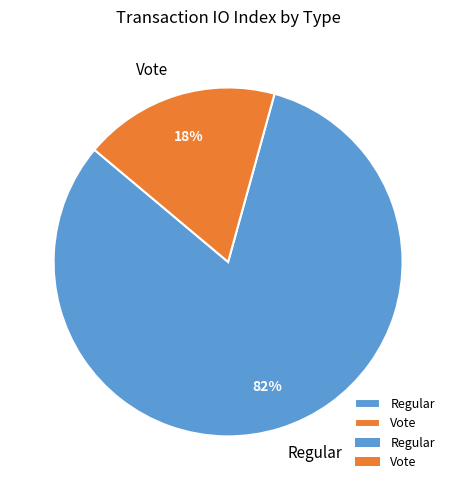

Between Vote and Regular, which is larger?

Regular